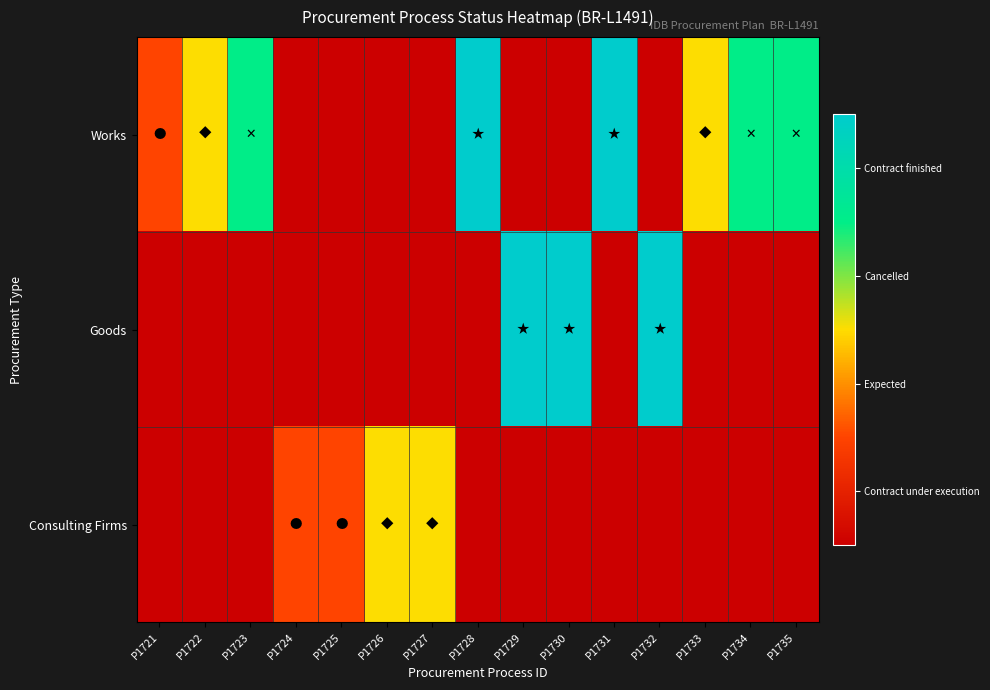

Which has a higher value, P1729 or P1733?

P1733